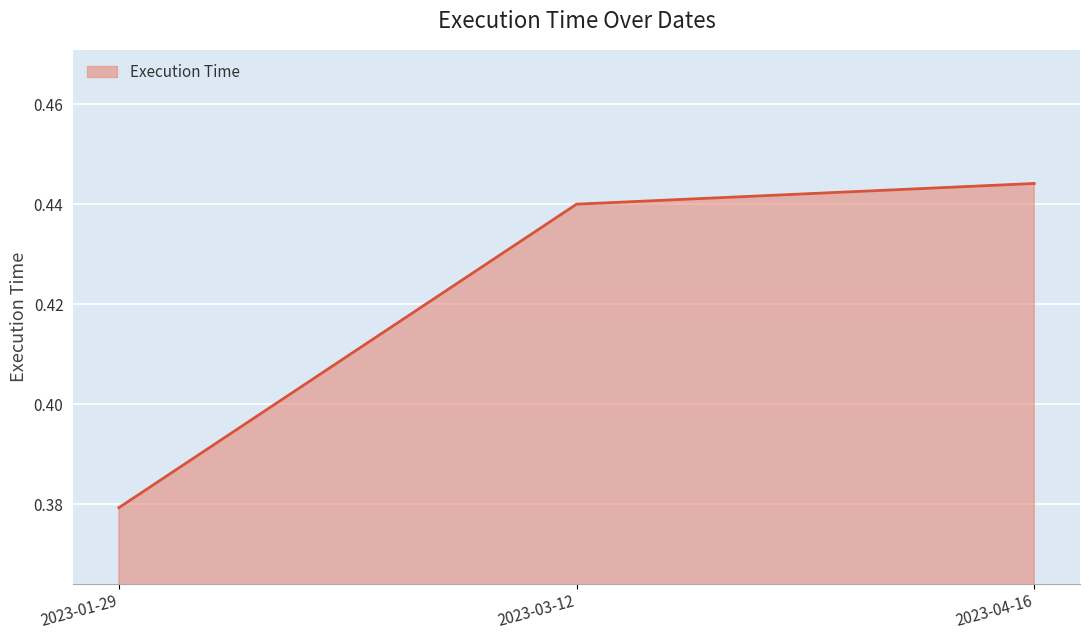

At which category does the chart reach its peak across all series?

2023-04-16